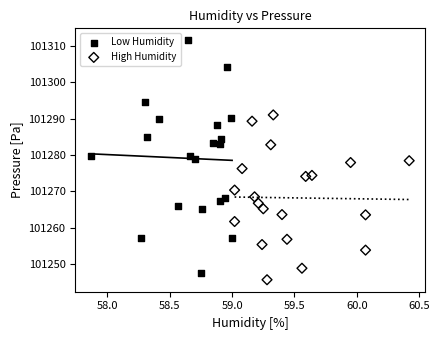

Which series has the widest spread of Y values?

Low Humidity